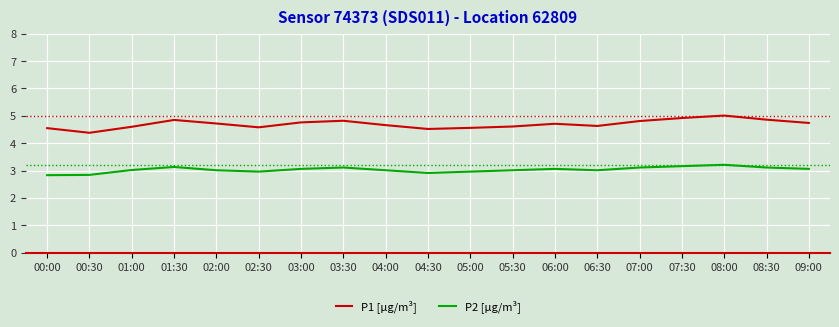

True or false: P1 [µg/m³] and P2 [µg/m³] intersect in this chart.

False